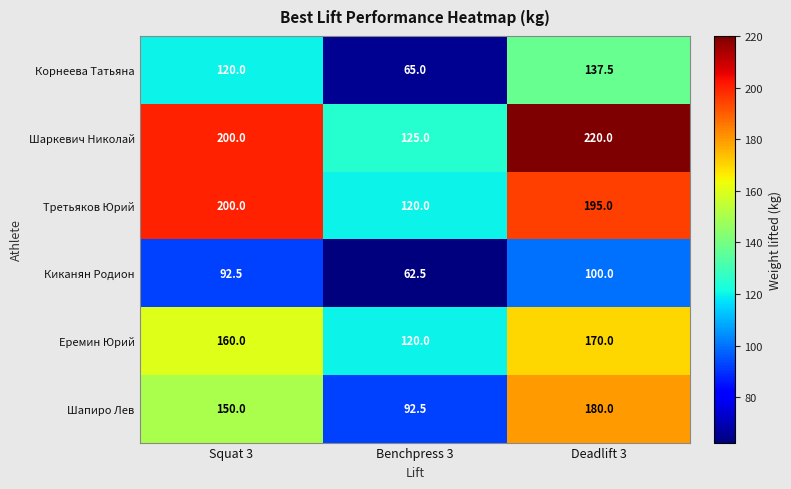

What is the minimum value shown in the chart?

62.5